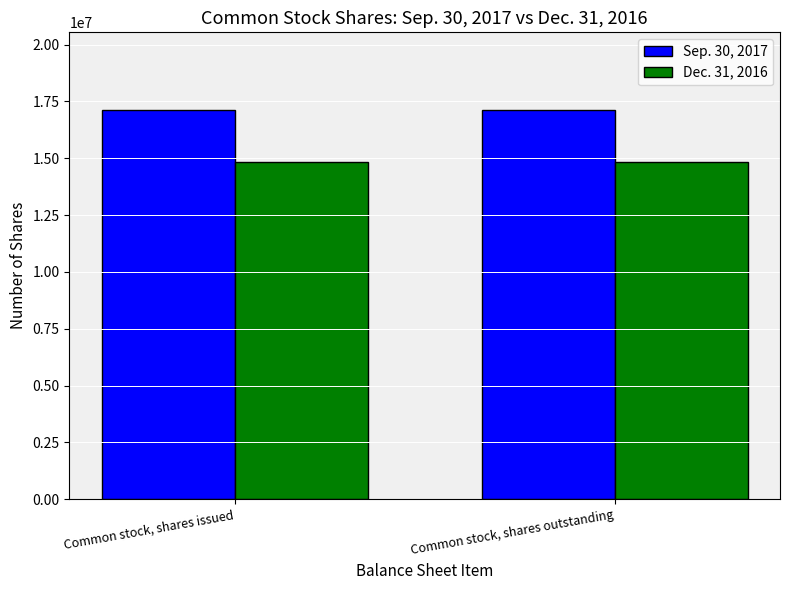

What is the lowest value of the Dec. 31, 2016 series?

14837915